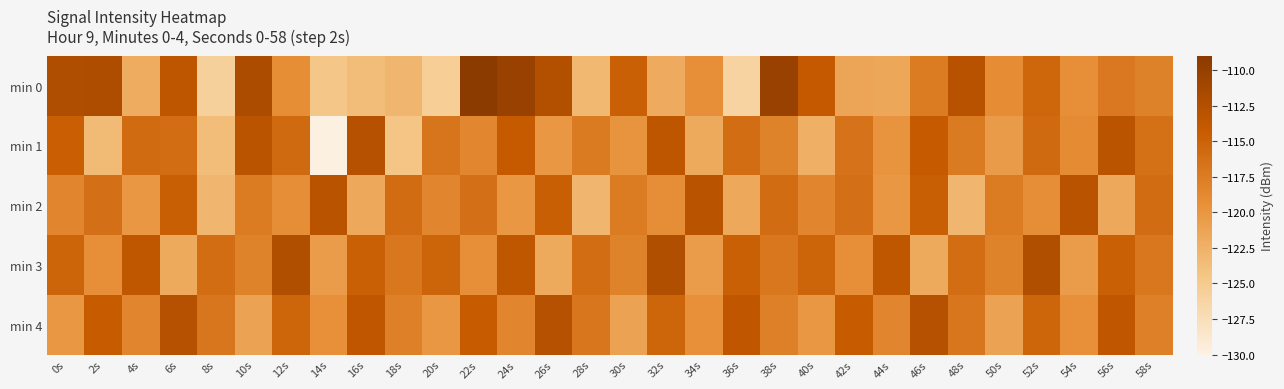

What is the difference between the highest and lowest values at 42s?

7.0